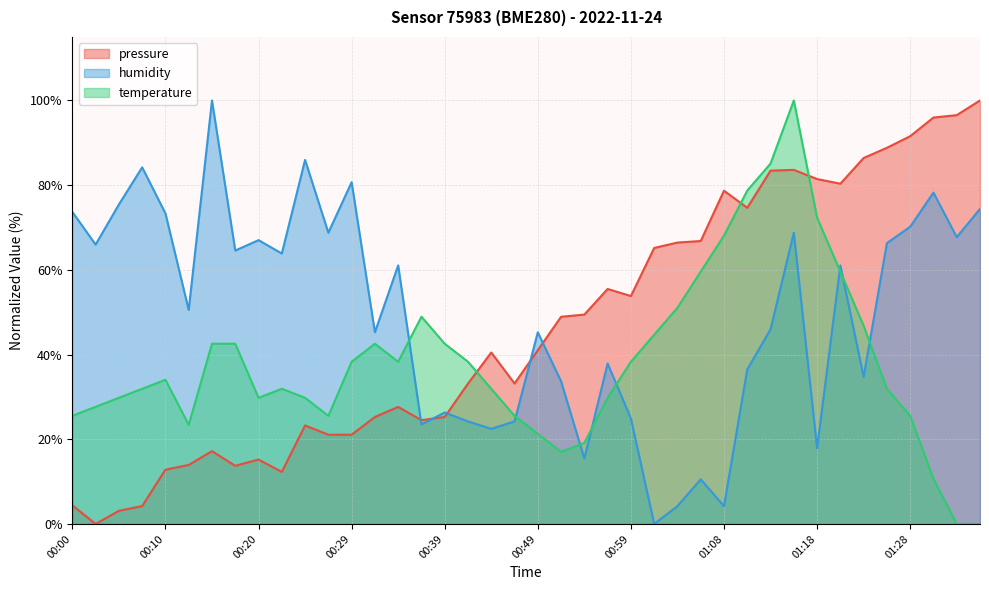

Reading left to right, extract all data points from this chart.

pressure: 4.4	0.0	3.1	4.2	12.8	13.9	17.2	13.7	15.2	12.3	23.3	21.1	21.1	25.3	27.6	24.5	25.3	33.1	40.5	33.2	41.0	48.9	49.4	55.5	53.8	65.2	66.4	66.8	78.7	74.7	83.4	83.6	81.4	80.4	86.4	88.8	91.6	96.0	96.5	100.0
humidity: 73.7	66.0	75.4	84.2	73.3	50.5	100.0	64.6	67.0	63.9	86.0	68.8	80.7	45.3	61.1	23.5	26.3	24.2	22.5	24.2	45.3	33.7	15.4	37.9	24.9	0.0	4.2	10.5	4.2	36.5	46.0	68.8	17.9	61.1	34.7	66.3	70.2	78.2	67.7	74.4
temperature: 25.5	27.7	29.8	31.9	34.0	23.4	42.6	42.6	29.8	31.9	29.8	25.5	38.3	42.6	38.3	48.9	42.6	38.3	31.9	25.5	21.3	17.0	19.1	29.8	38.3	44.7	51.1	59.6	68.1	78.7	85.1	100.0	72.3	59.6	46.8	31.9	25.5	10.6	0.0	0.0